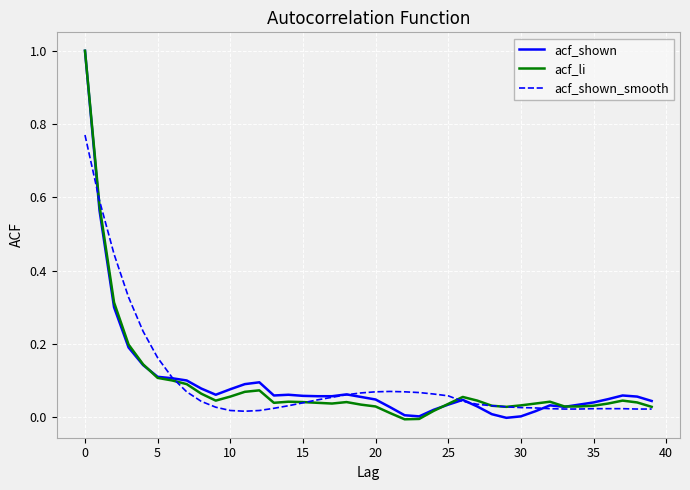

How many categories are shown in the chart?

40